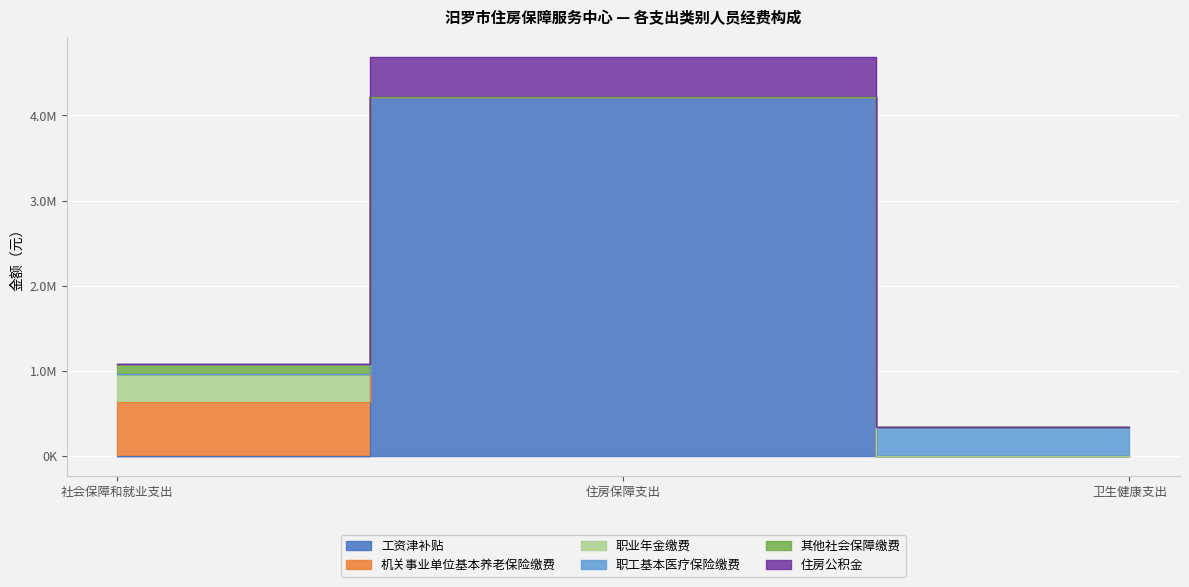

What is the difference between the 工资津补贴 values at 住房保障支出 and 卫生健康支出?

4212984.0